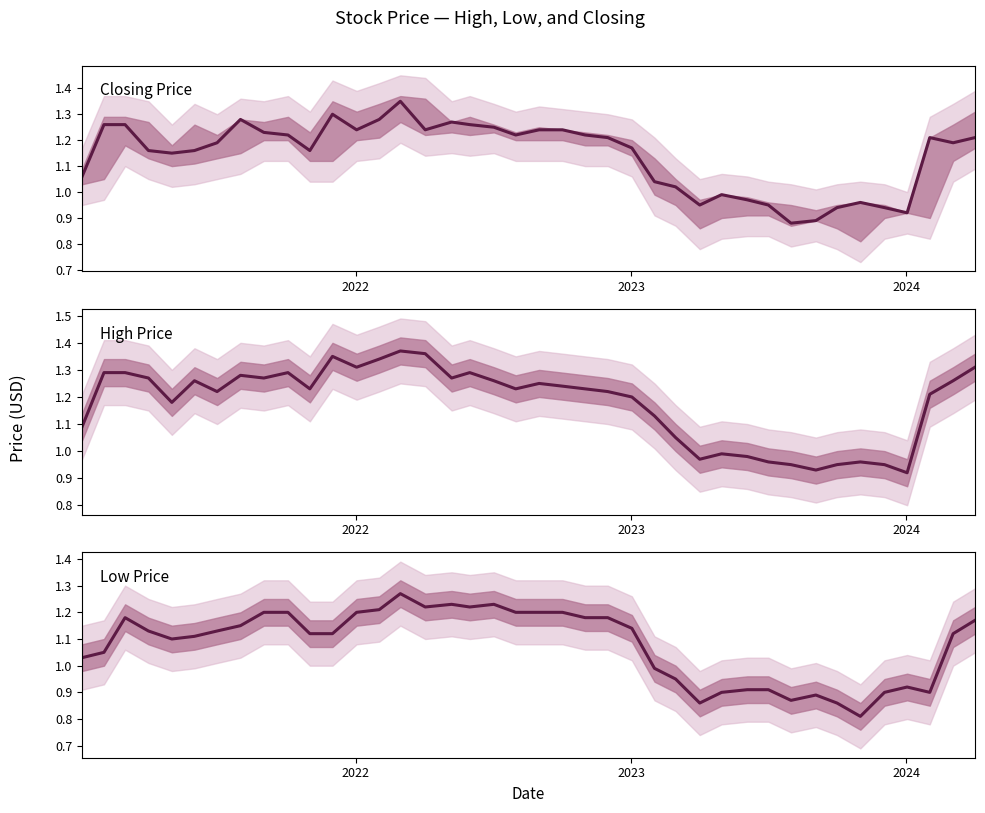

True or false: Low Price and Closing Price cross at least once.

False